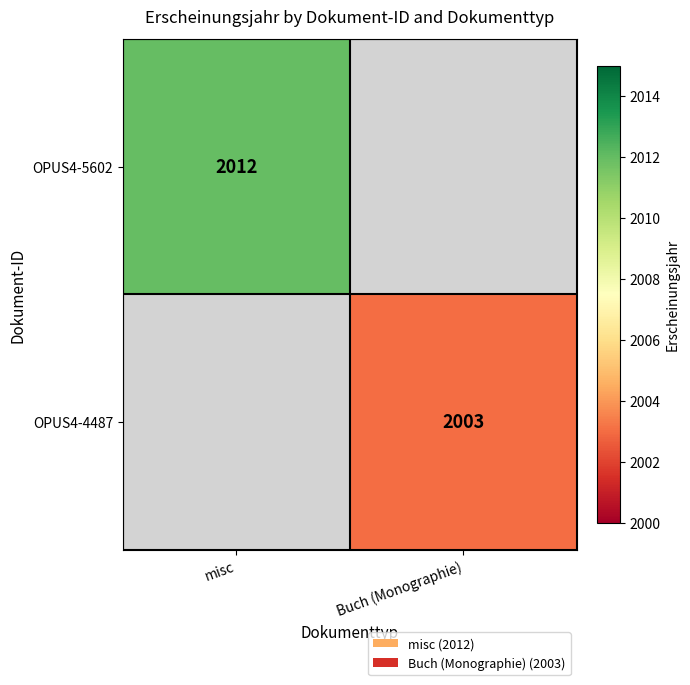

The OPUS4-5602 series shows 2012 at misc. True or false?

True